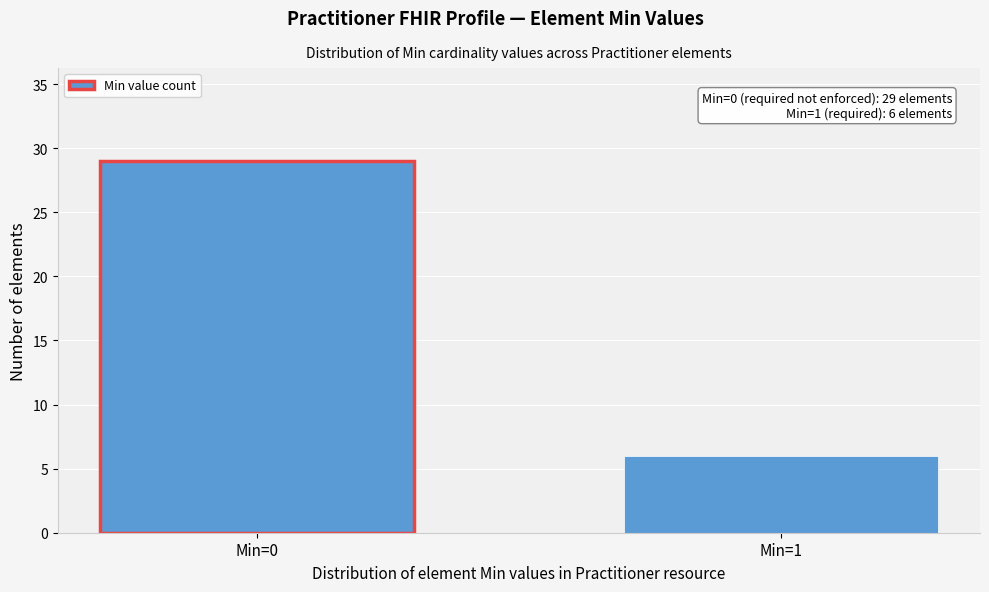

Reading right to left, list all the values displayed in this chart.

Min=1=6	Min=0=29